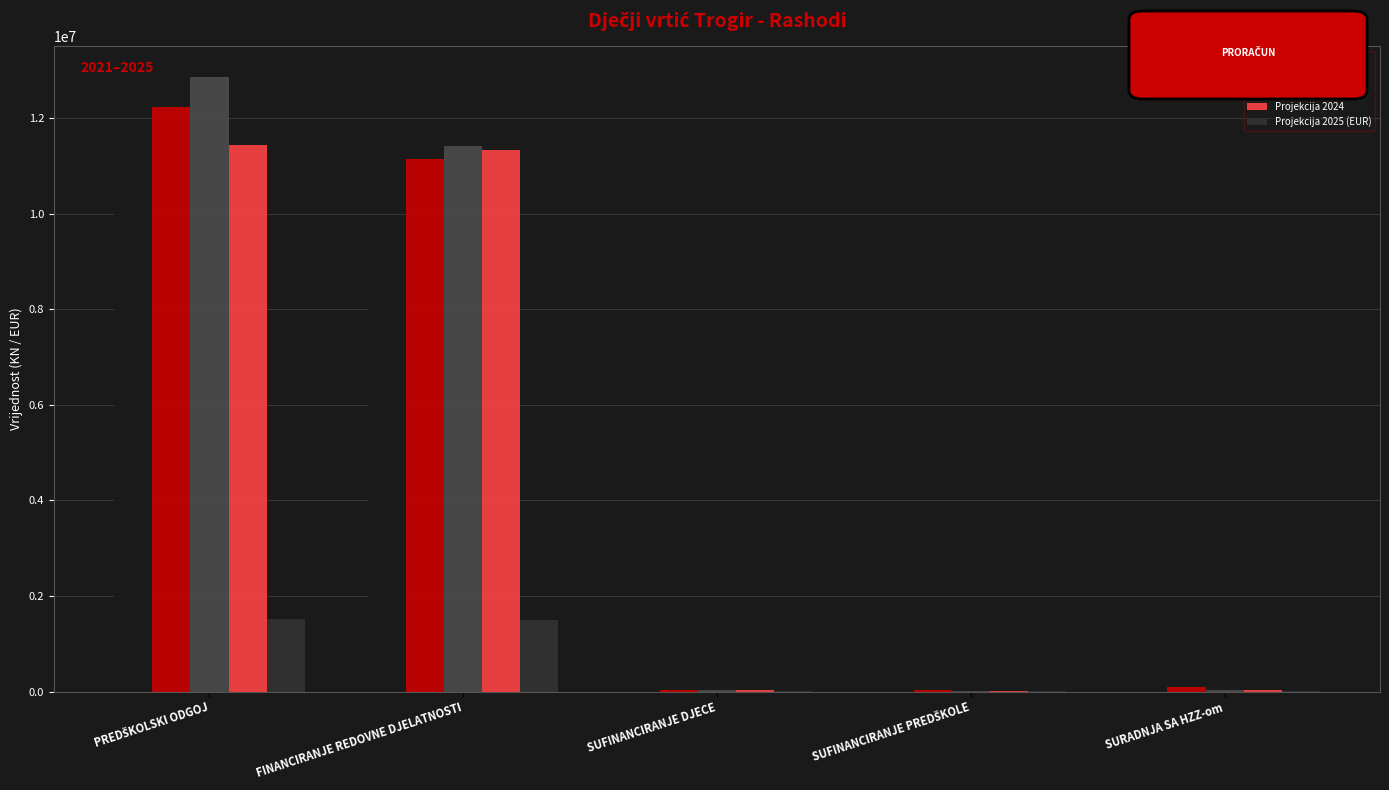

What is the average value of the Projekcija 2024 series?

4570080.0